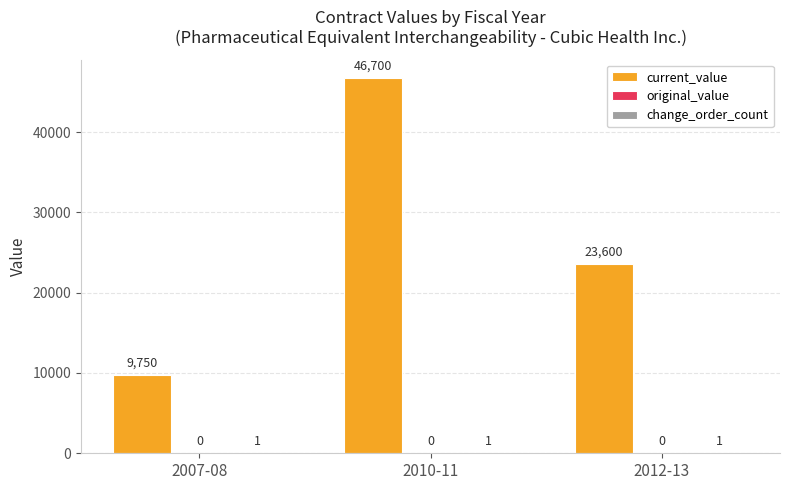

The current_value series shows 46700 at 2010-11. True or false?

True